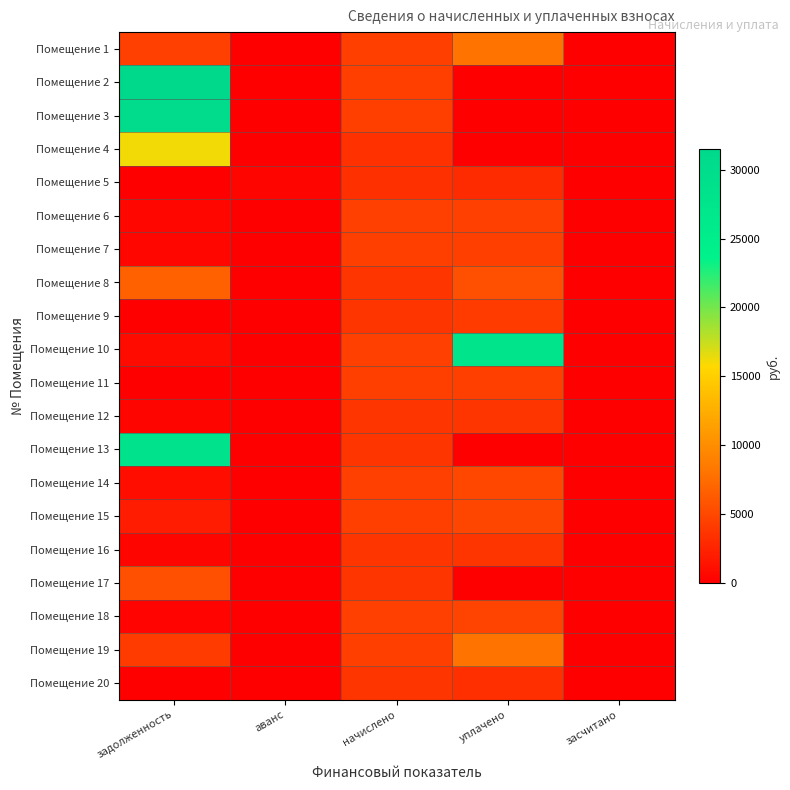

What is the greatest value displayed?

31498.6